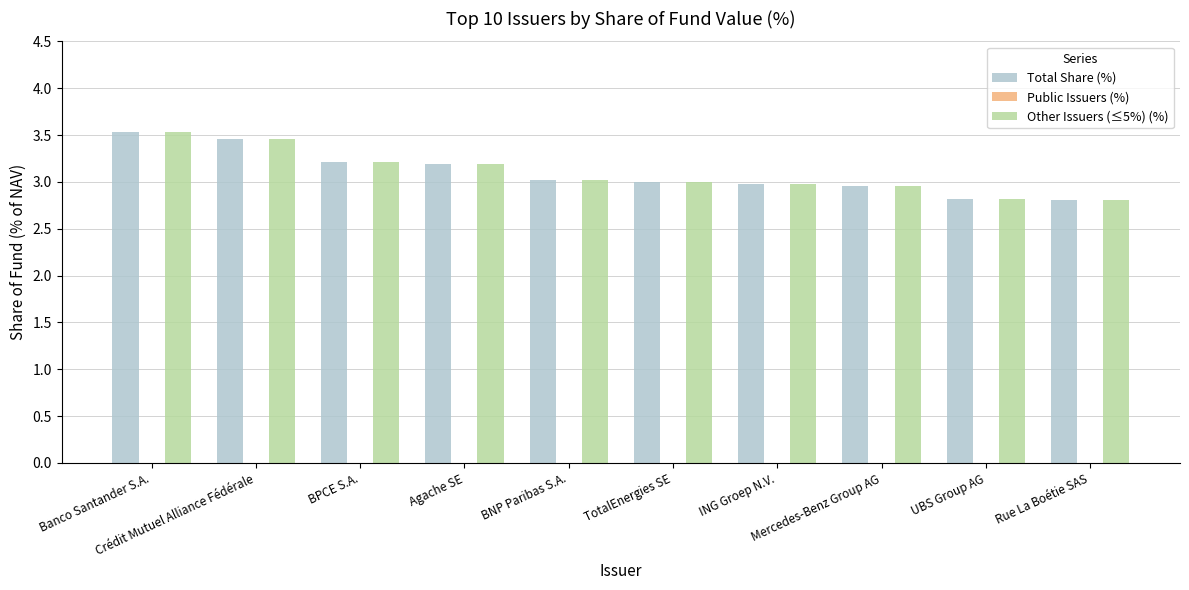

What is the label of the 7th bar from the right?

Agache SE